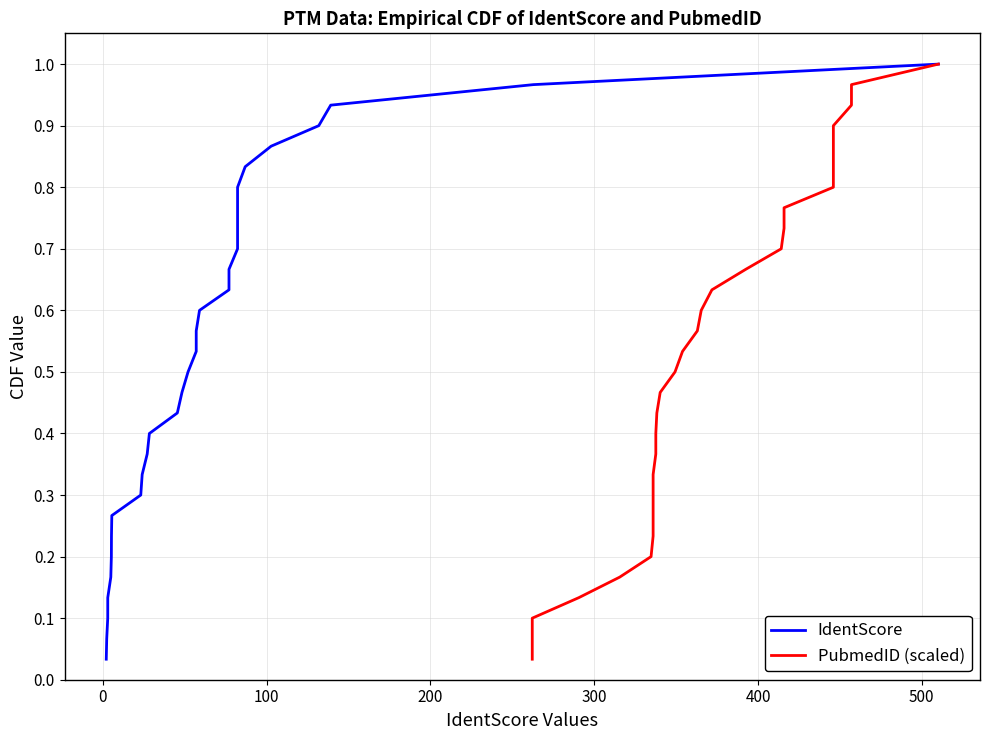

Rank the series by their maximum value, from lowest to highest.

IdentScore, PubmedID (scaled)